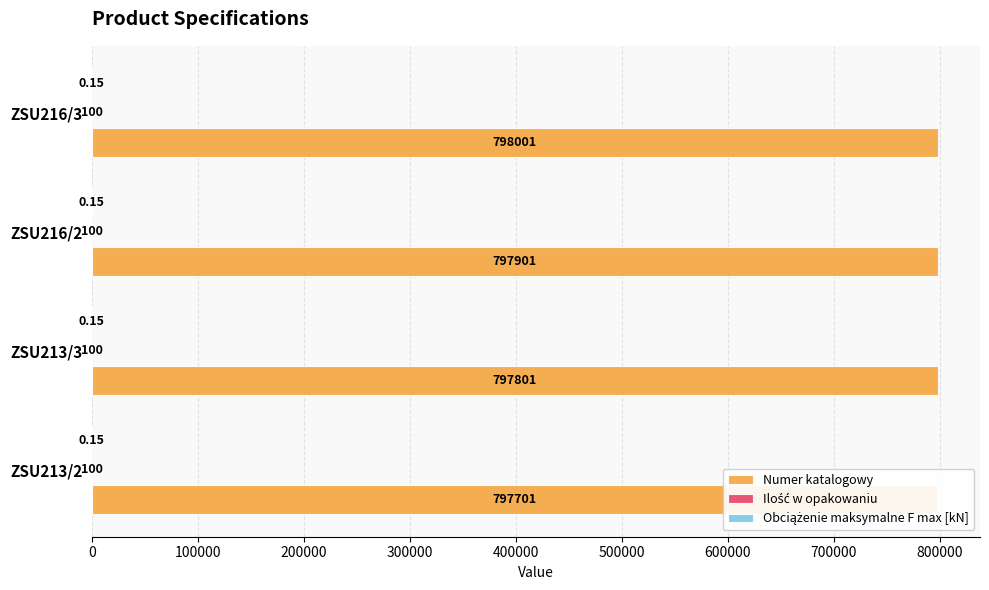

What is the sum of all Numer katalogowy values?

3191404.0